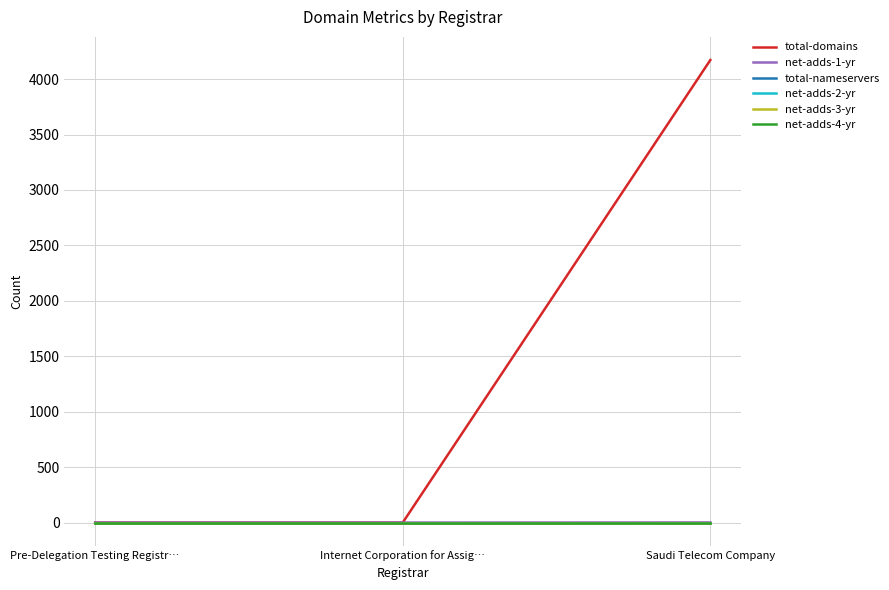

List the series in order of their peak value, lowest first.

total-nameservers, net-adds-2-yr, net-adds-3-yr, net-adds-4-yr, net-adds-1-yr, total-domains